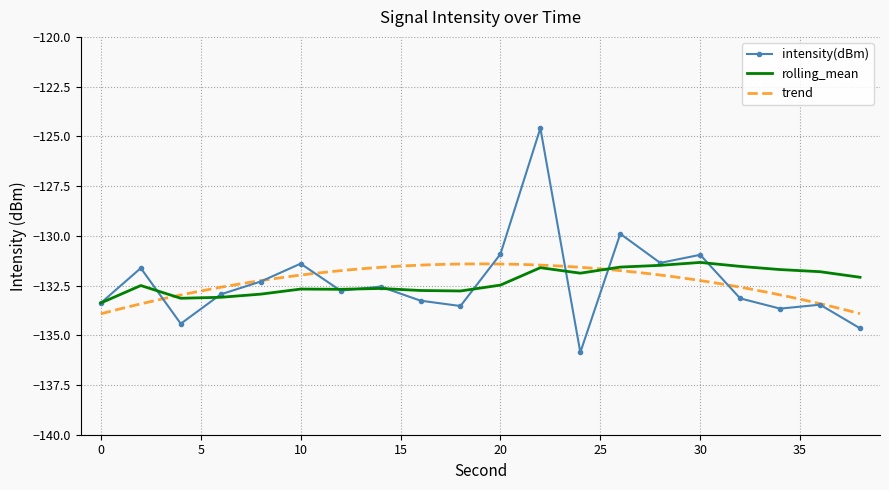

True or false: rolling_mean has more than 2 interior local peaks.

True